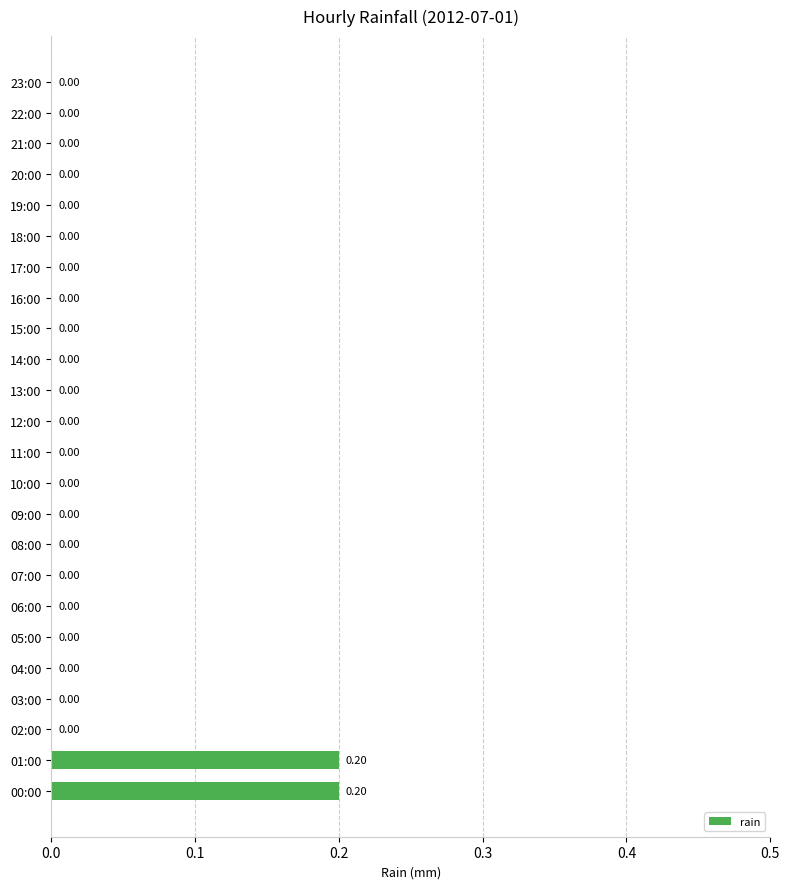

What is the sum of all values?

0.4